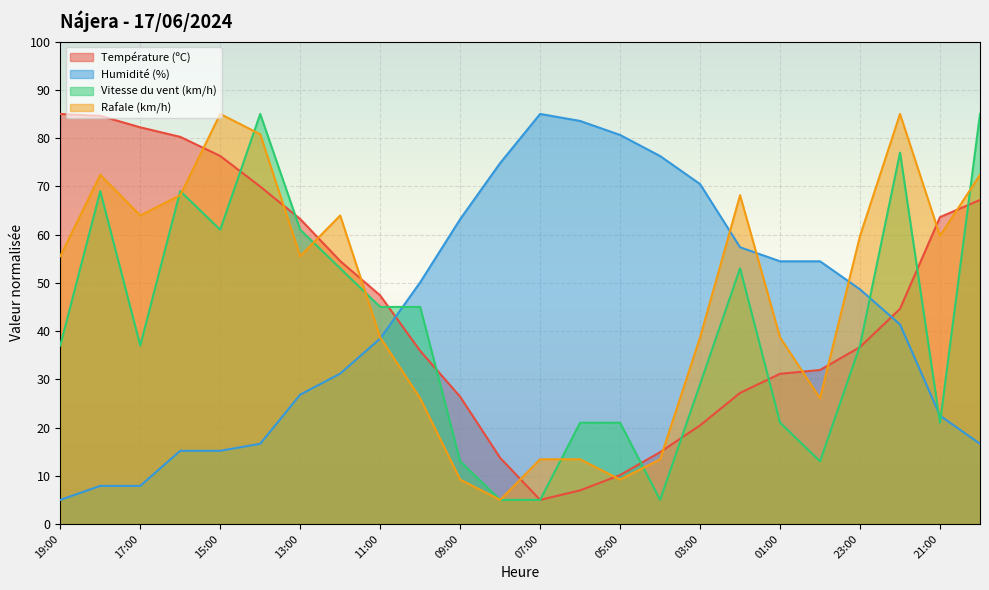

Which label corresponds to the smallest value in the chart?

07:00